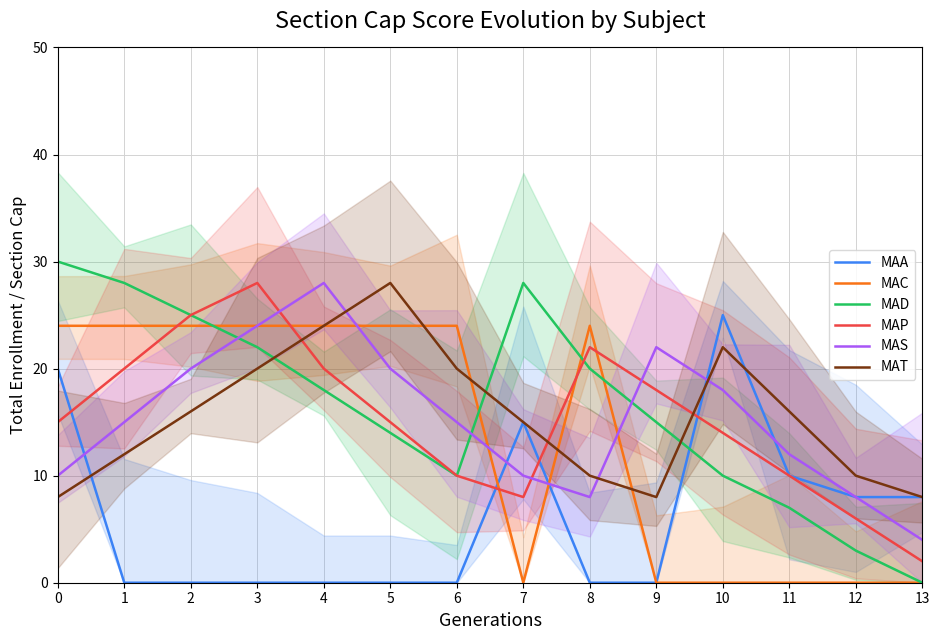

At which label does MAS reach its minimum?

13